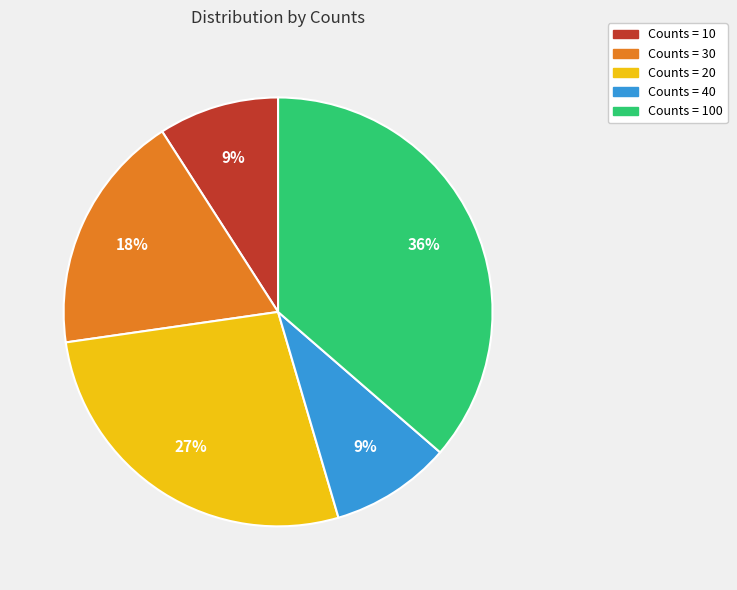

The Counts = 100 slice represents 45% of the pie. True or false?

False